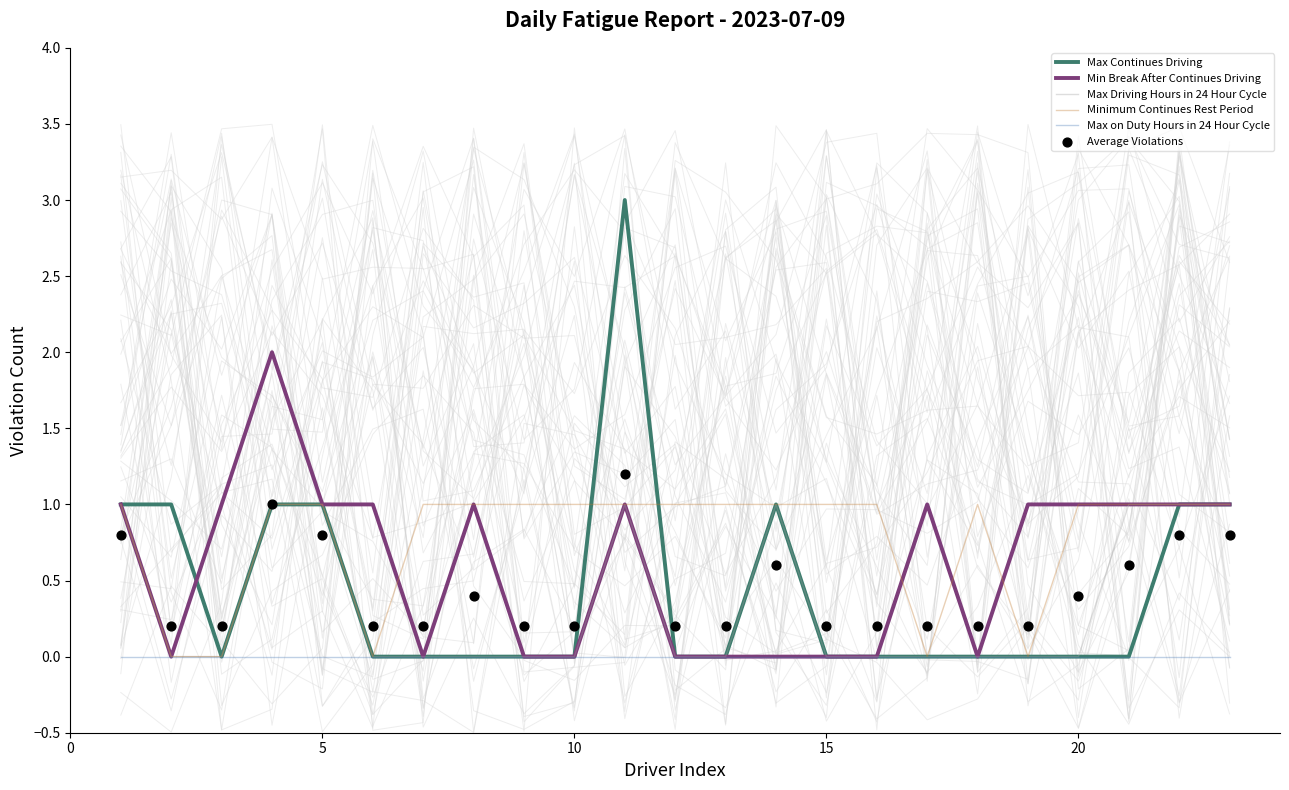

What are all the series names shown in the legend?

Max Continues Driving, Min Break After Continues Driving, Max Driving Hours in 24 Hour Cycle, Minimum Continues Rest Period, Max on Duty Hours in 24 Hour Cycle, Average Violations